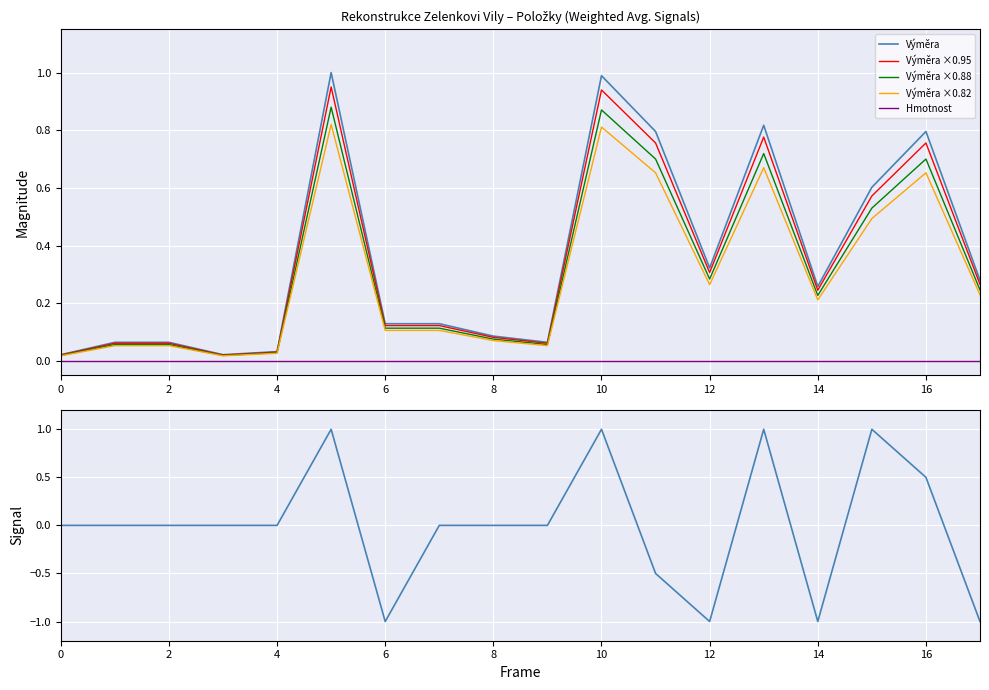

What is the greatest value displayed?

1.0